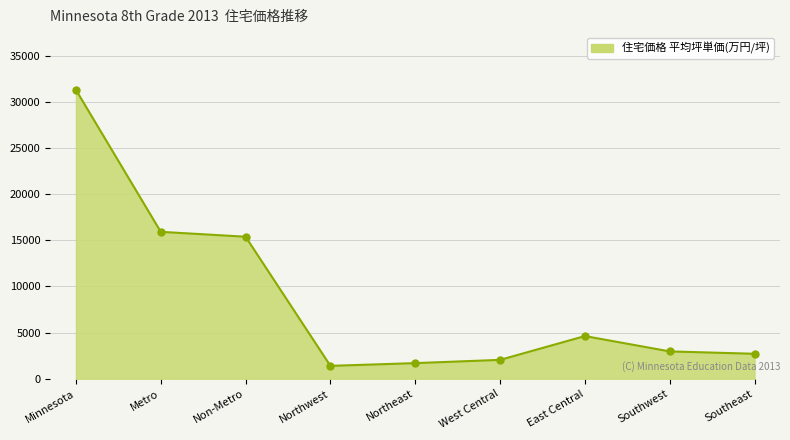

What is the sum of the values at Metro and Southwest?

18857